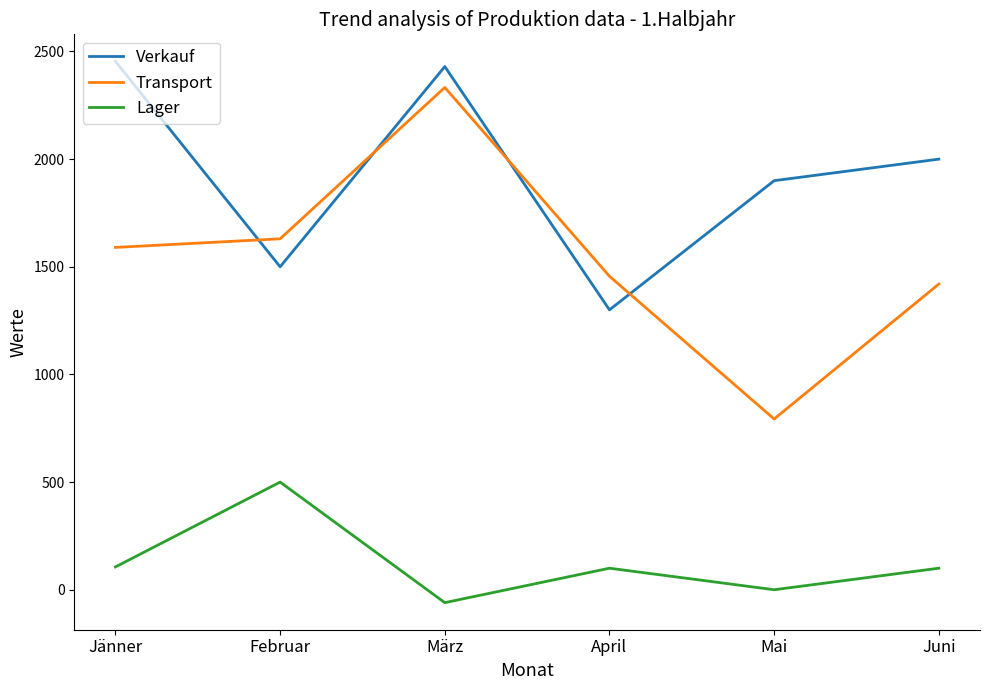

At Juni, list the series in order from smallest to largest.

Lager, Transport, Verkauf